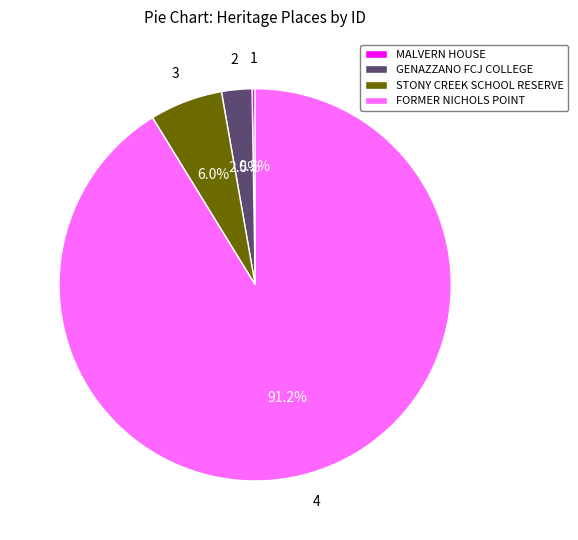

Approximately how many times larger is the value at FORMER NICHOLS POINT compared to STONY CREEK SCHOOL RESERVE?

15.2